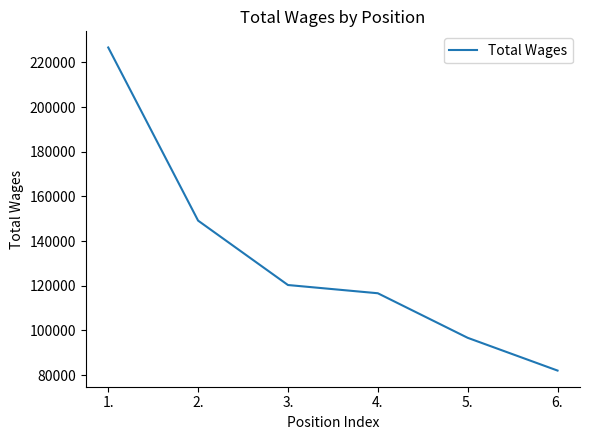

Reading right to left, what are all the values shown in this chart?

82017	96679	116629	120314	149143	226650